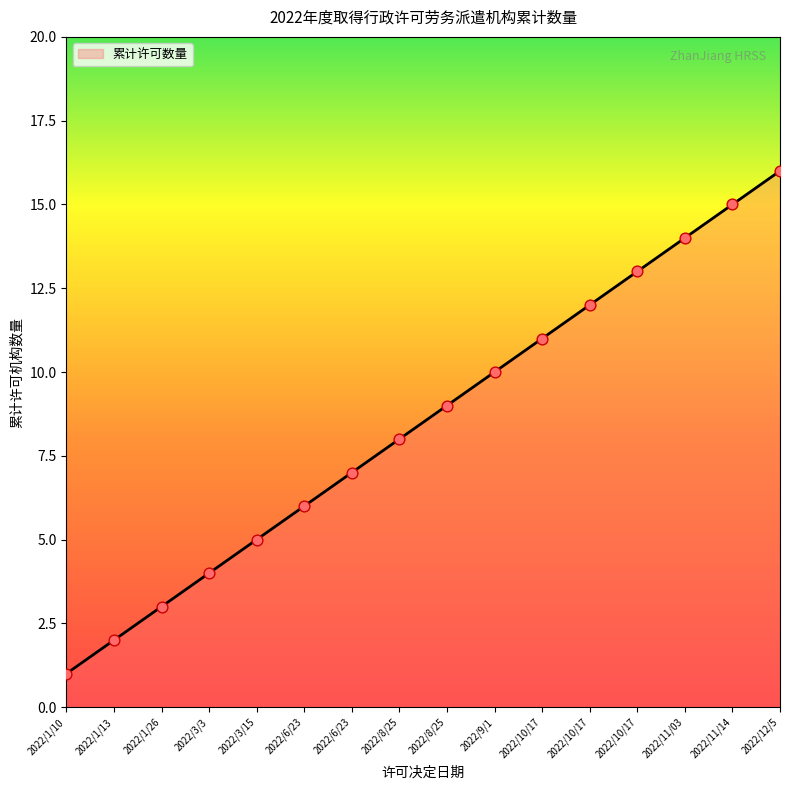

What is the ratio of the value at 2022/1/10 to the value at 2022/6/23?

0.2